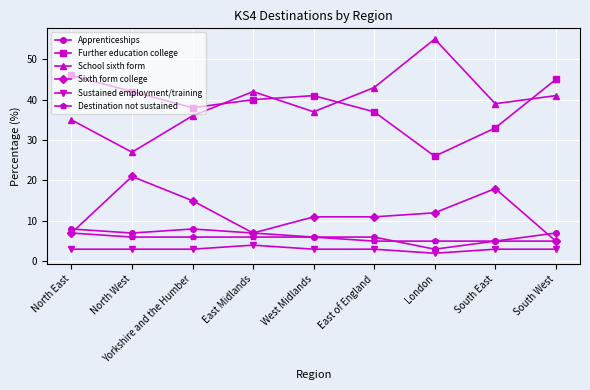

Is the value of Destination not sustained at South East greater than the value of Further education college at West Midlands?

No